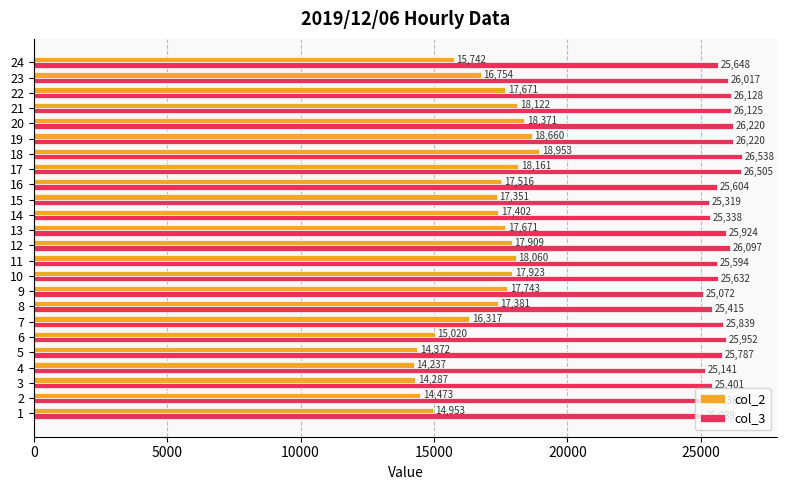

Which category has the highest value across all series?

18